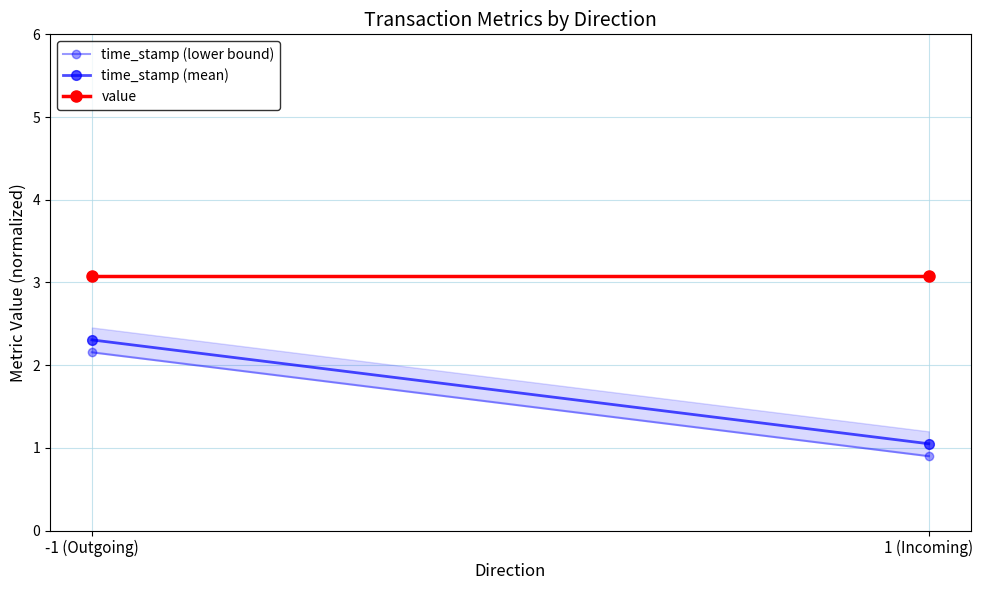

Which series has the largest total across all categories?

value